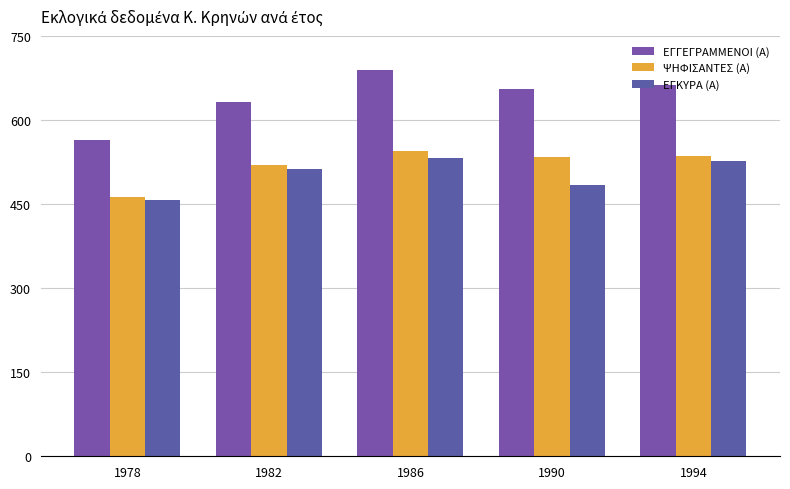

Is it true that ΨΗΦΙΣΑΝΤΕΣ (Α) equals 780 at 1994?

False